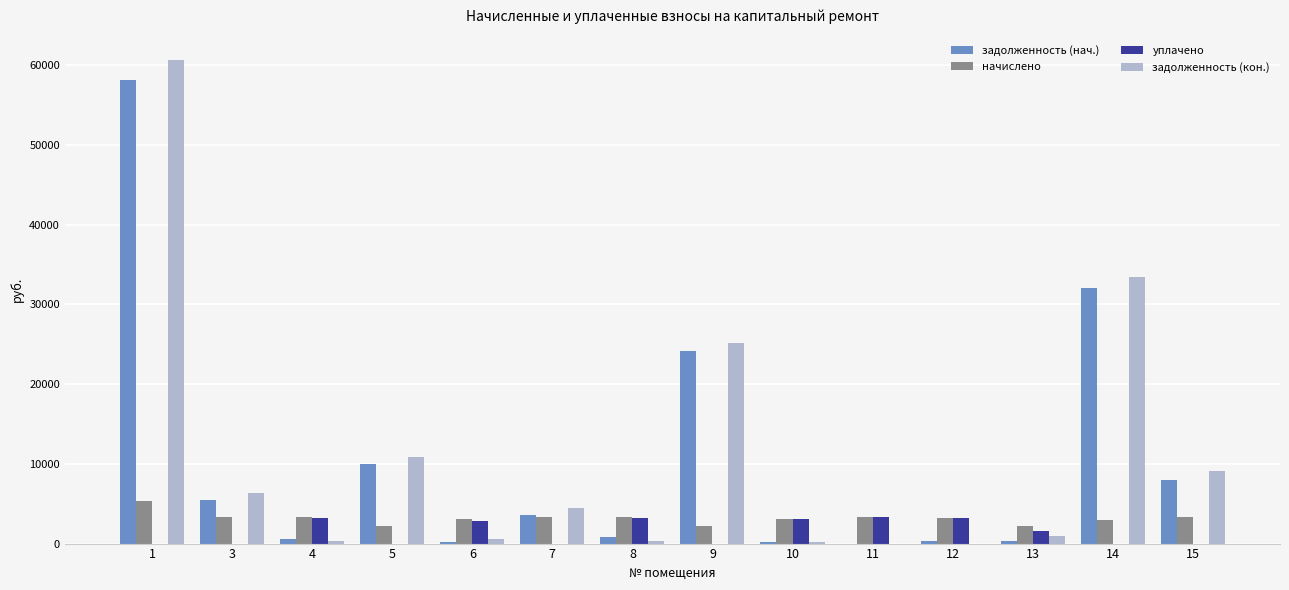

What is the maximum value for начислено?

5324.6